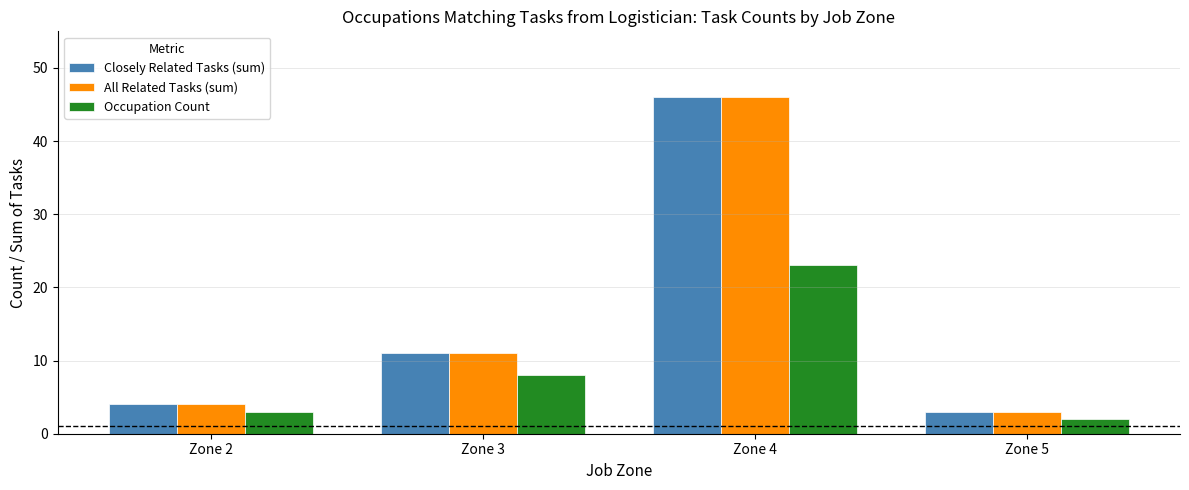

Reading right to left, what are all the values shown in this chart?

Closely Related Tasks (sum): Zone 5=3	Zone 4=46	Zone 3=11	Zone 2=4
All Related Tasks (sum): Zone 5=3	Zone 4=46	Zone 3=11	Zone 2=4
Occupation Count: Zone 5=2	Zone 4=23	Zone 3=8	Zone 2=3